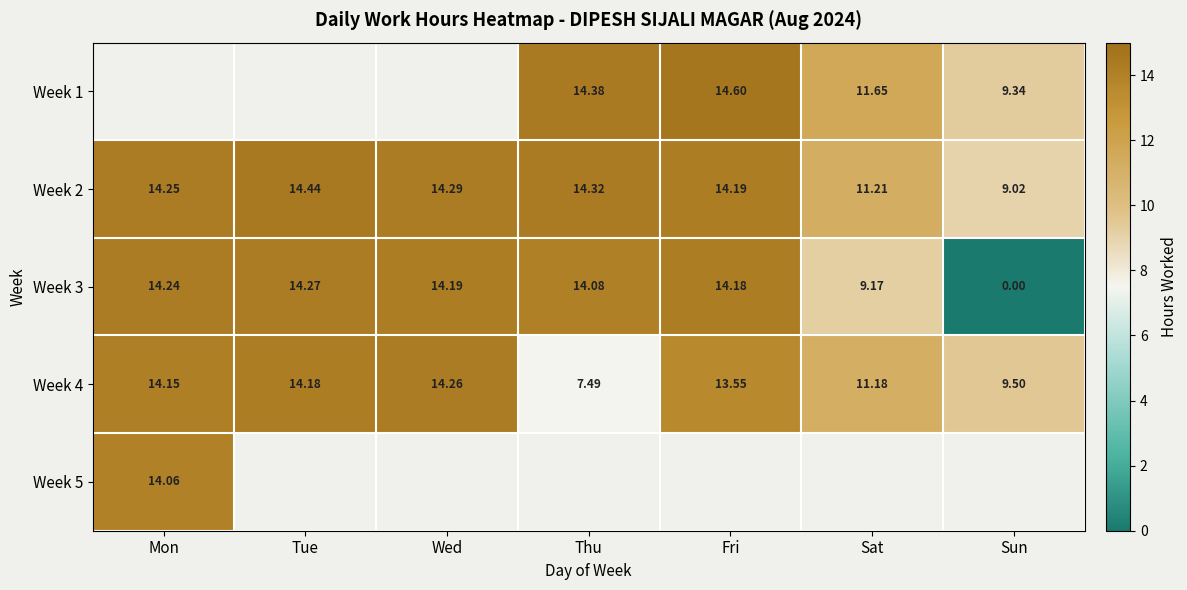

Is it true that Week 1 equals 14.4 at Thu?

True